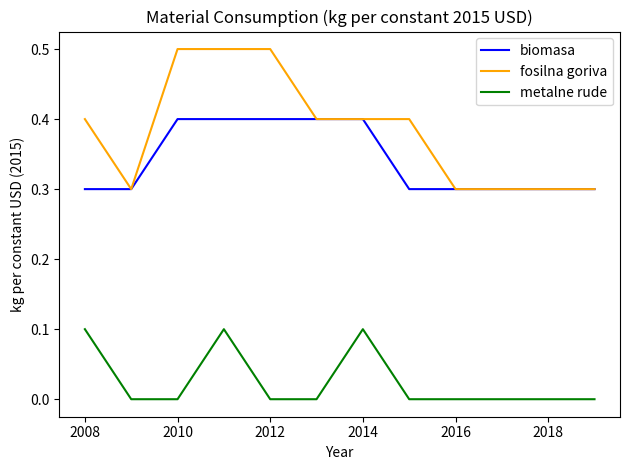

What is the highest value of the fosilna goriva series?

0.5